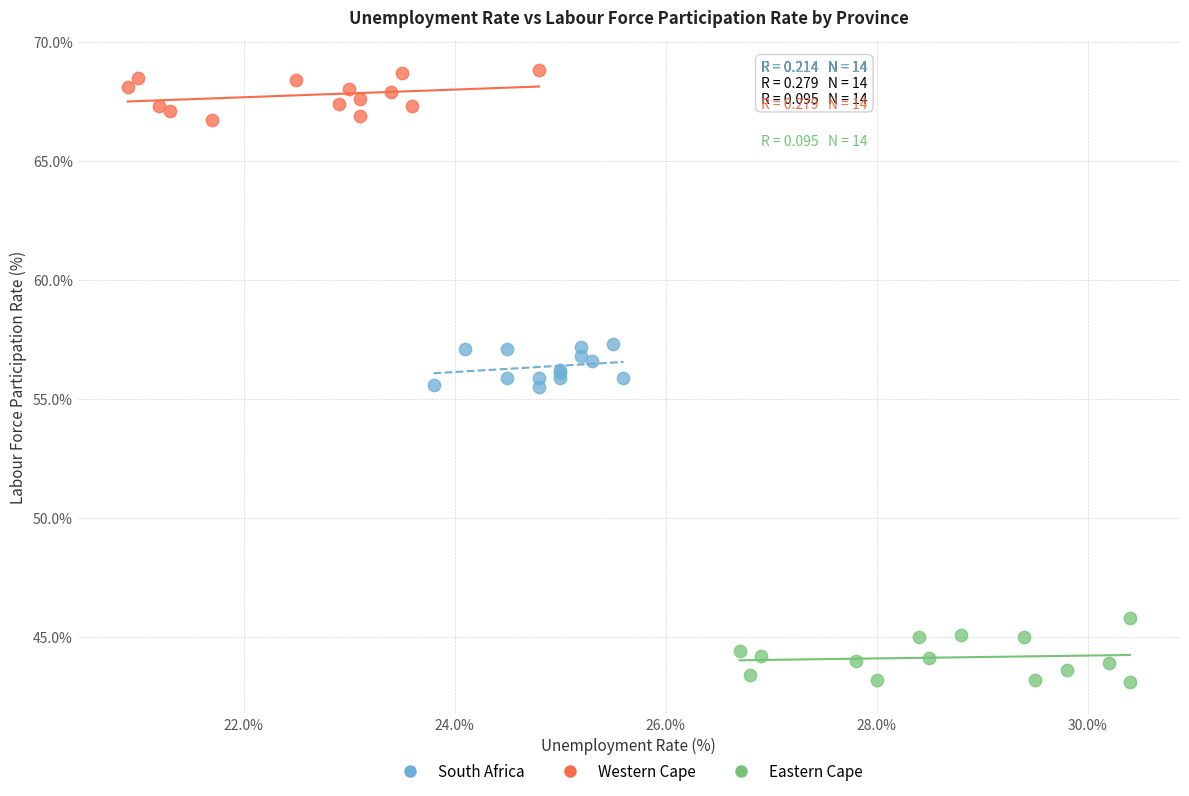

Which series reaches the minimum Y coordinate?

Eastern Cape